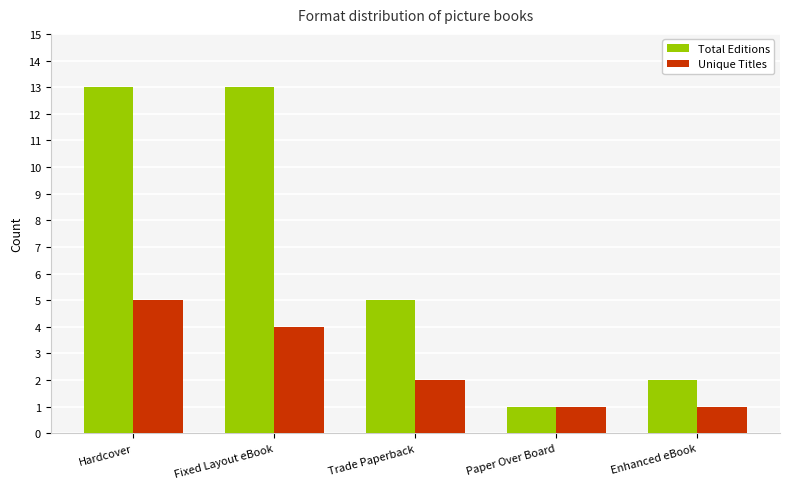

At Trade Paperback, list the series in order from largest to smallest.

Total Editions, Unique Titles